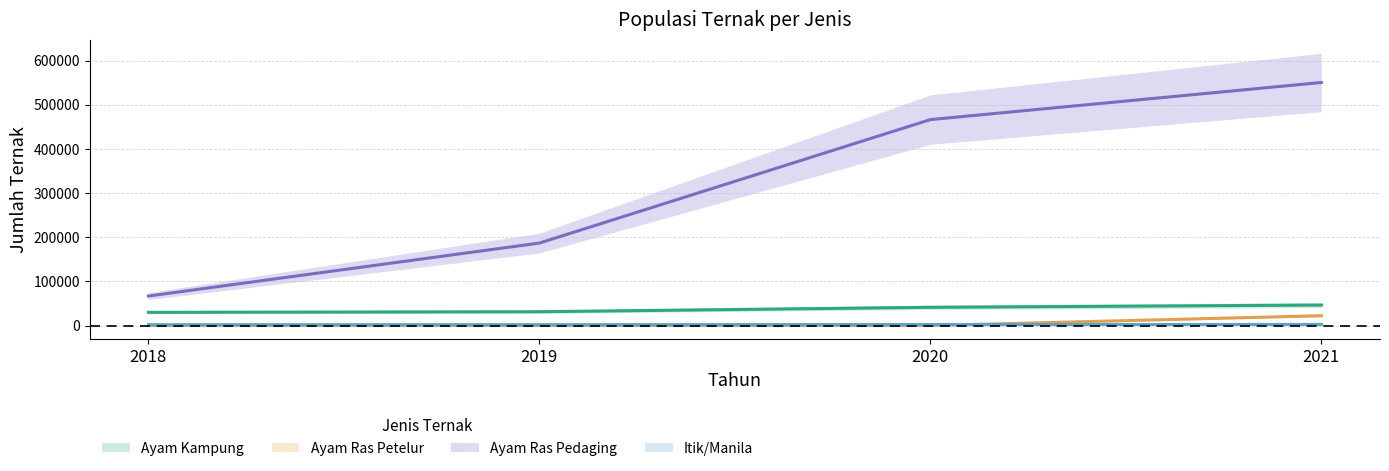

Is it true that Ayam Kampung equals 82525 at 2021?

False